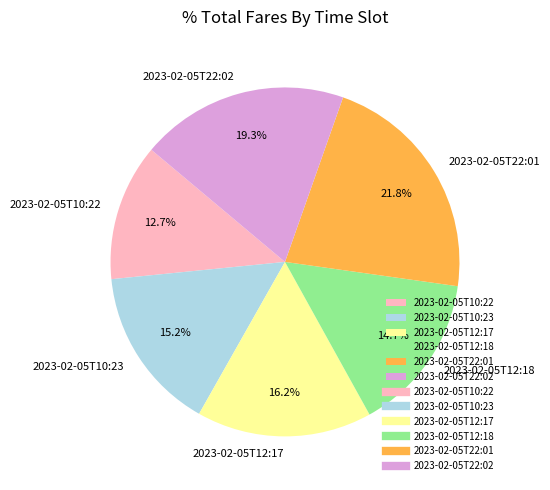

To the nearest percent, what is the combined percentage of 2023-02-05T12:18 and 2023-02-05T22:01?

37%